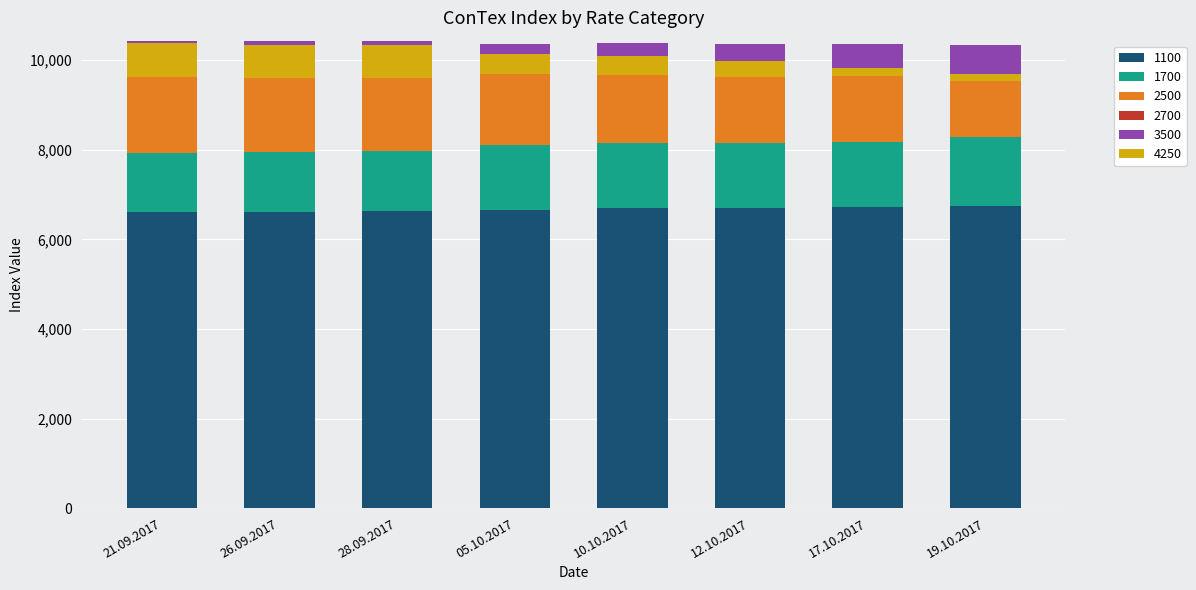

Which series changed the most between 10.10.2017 and 12.10.2017?

4250